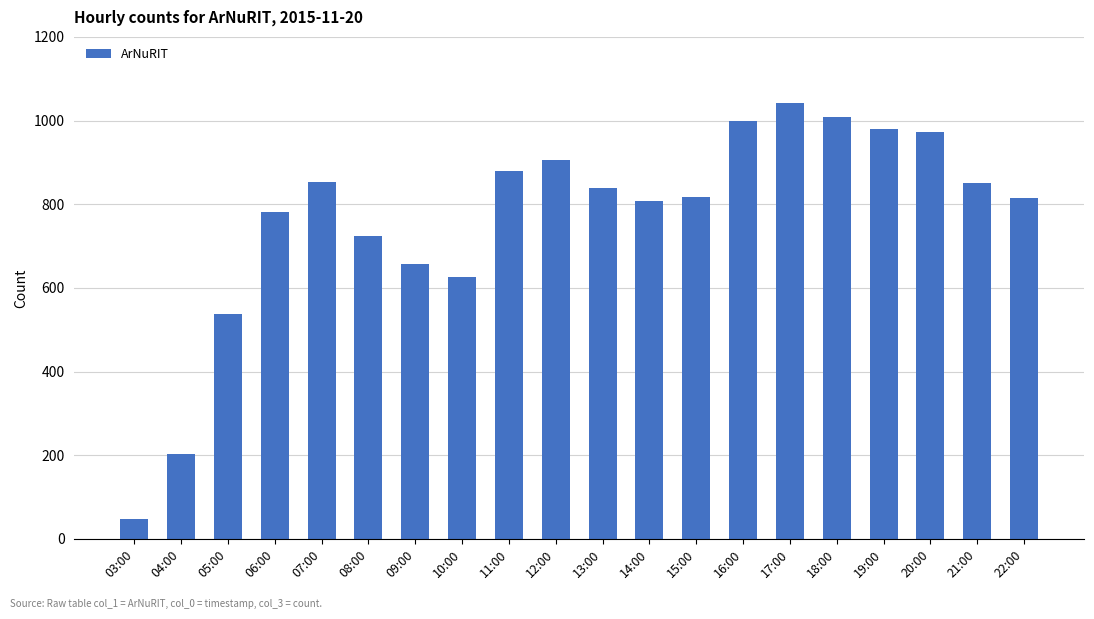

True or false: the data shows 674 at 19:00.

False